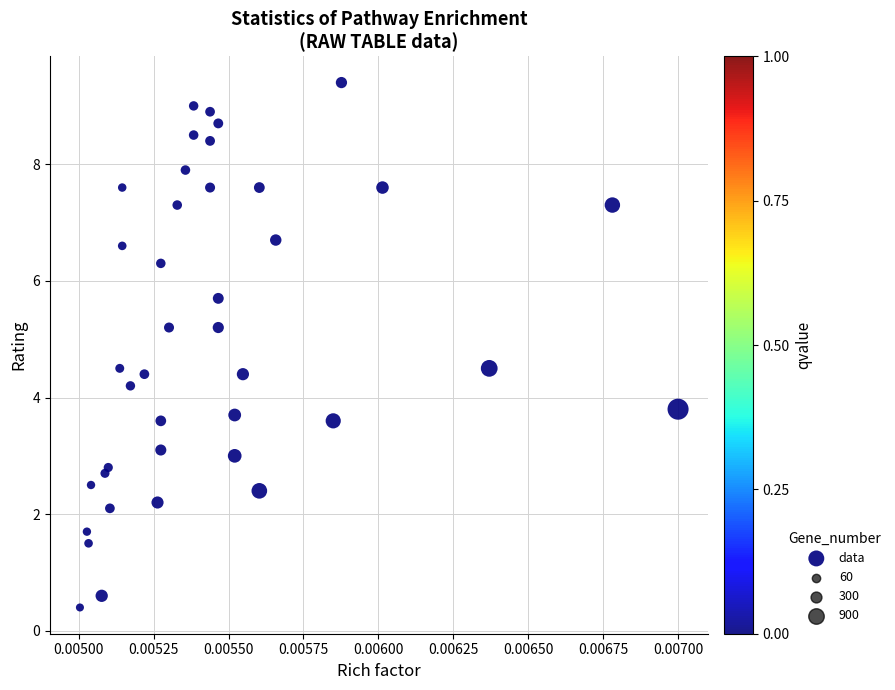

What is the range of Y values (max minus min)?

9.0